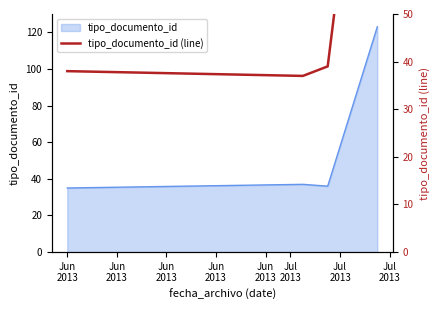

What is the ratio of the value at Jun
2013 to the value at Jun
2013?

3.2